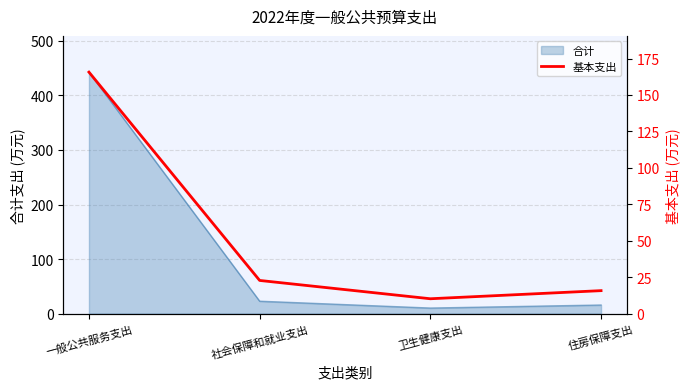

The value of 合计 at 一般公共服务支出 is 146.1. True or false?

False